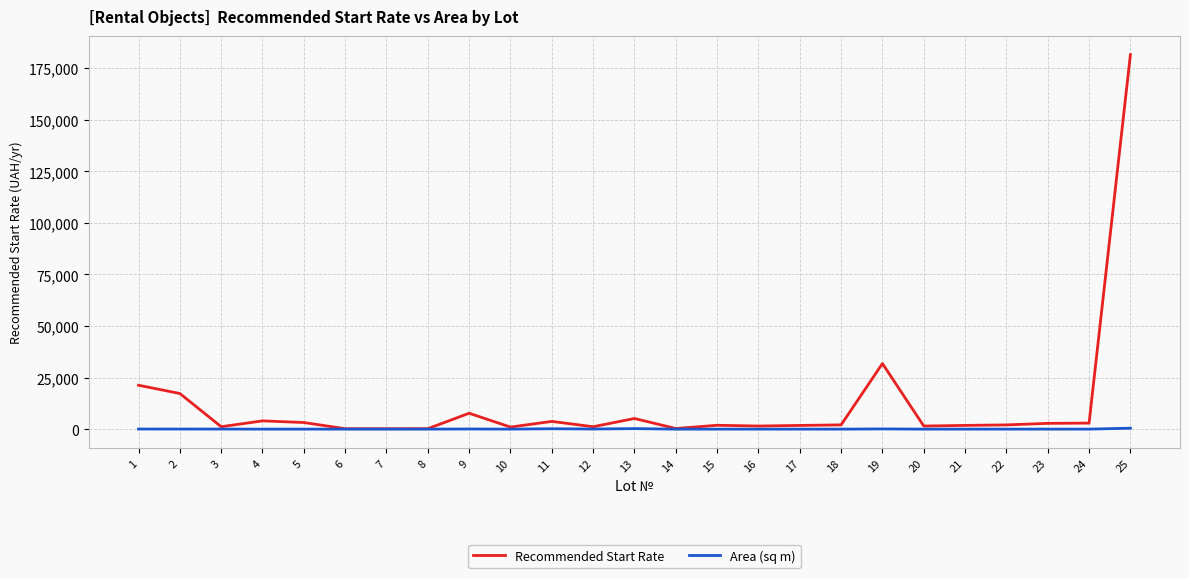

Count the number of data series in this chart.

2